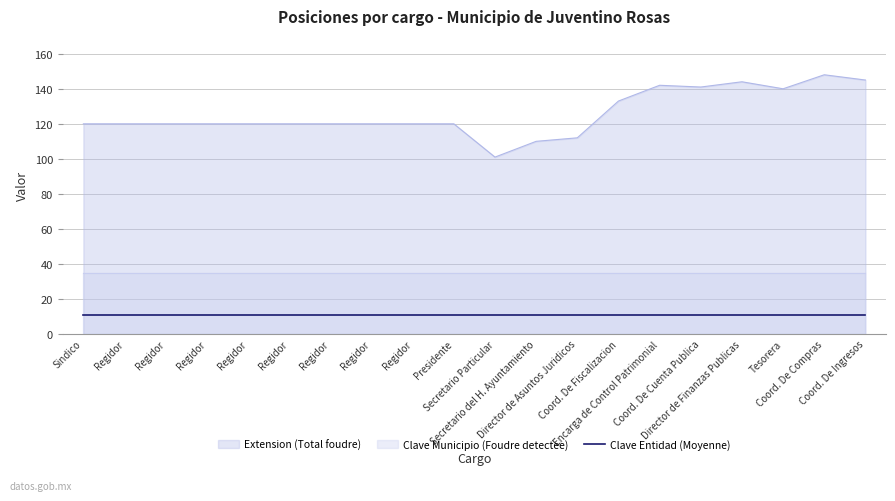

True or false: Clave Municipio (Foudre detectee) and Extension (Total foudre) cross at least once.

False